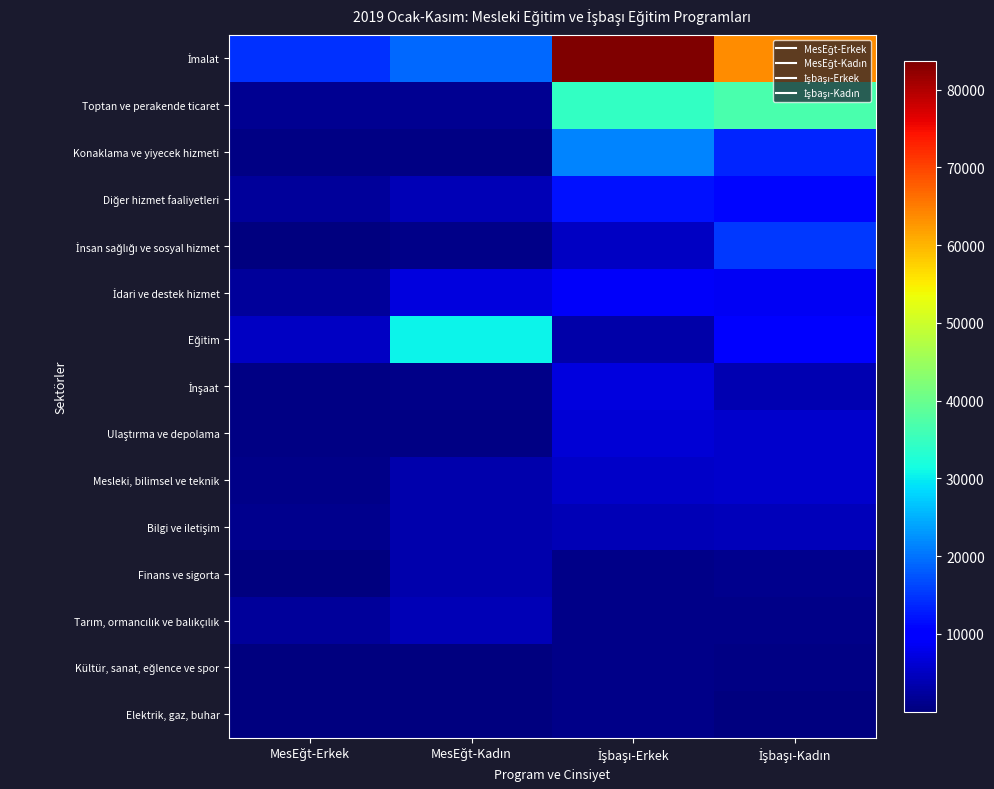

How many data points does each series have?

4